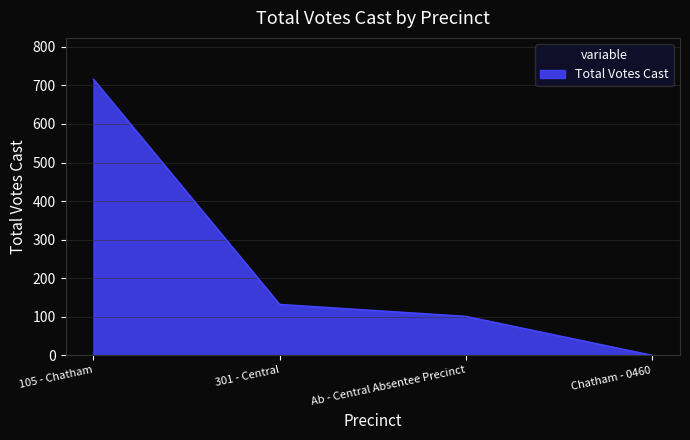

What is the approximate value at 105 - Chatham, to the nearest 100?

700